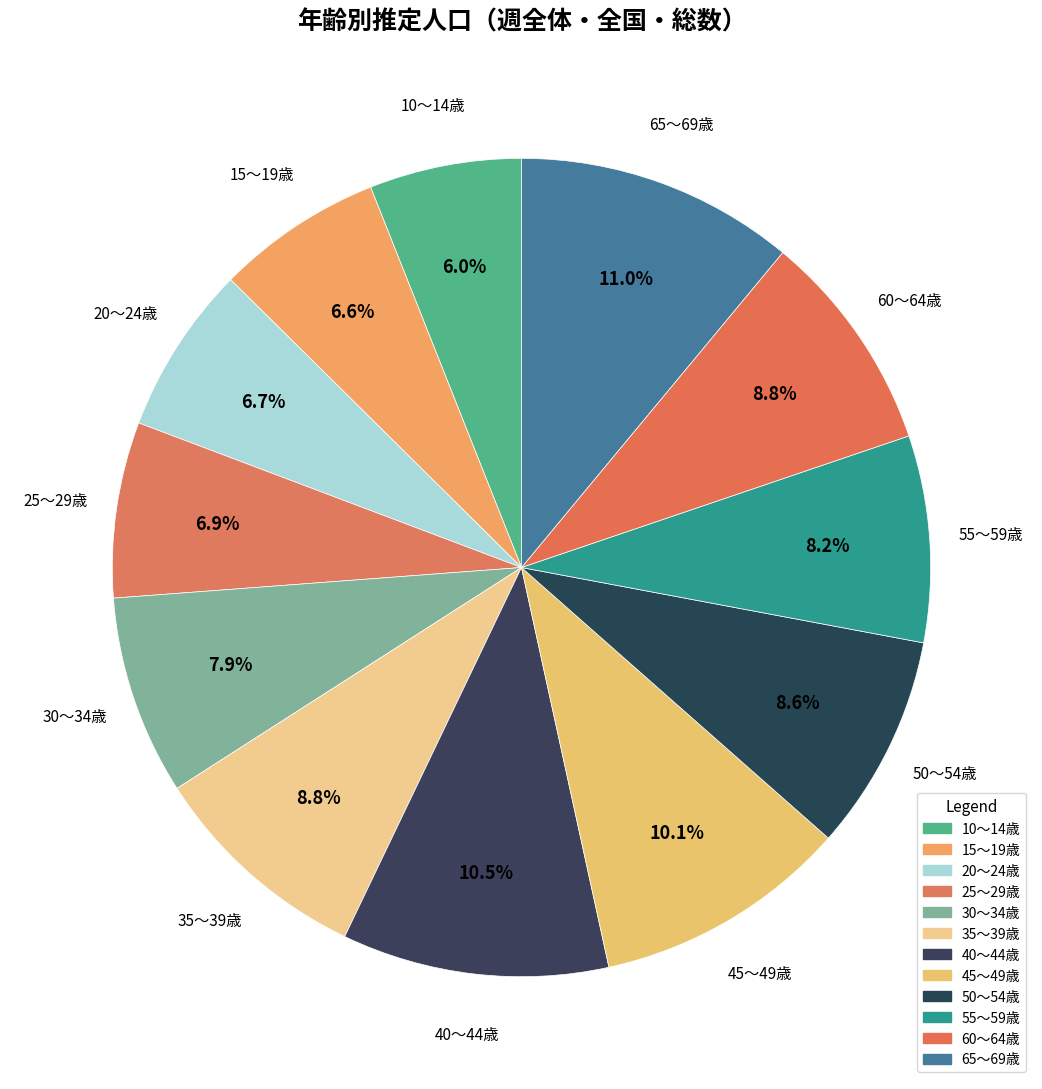

To the nearest percent, what percentage of the pie is 30～34歳?

8%